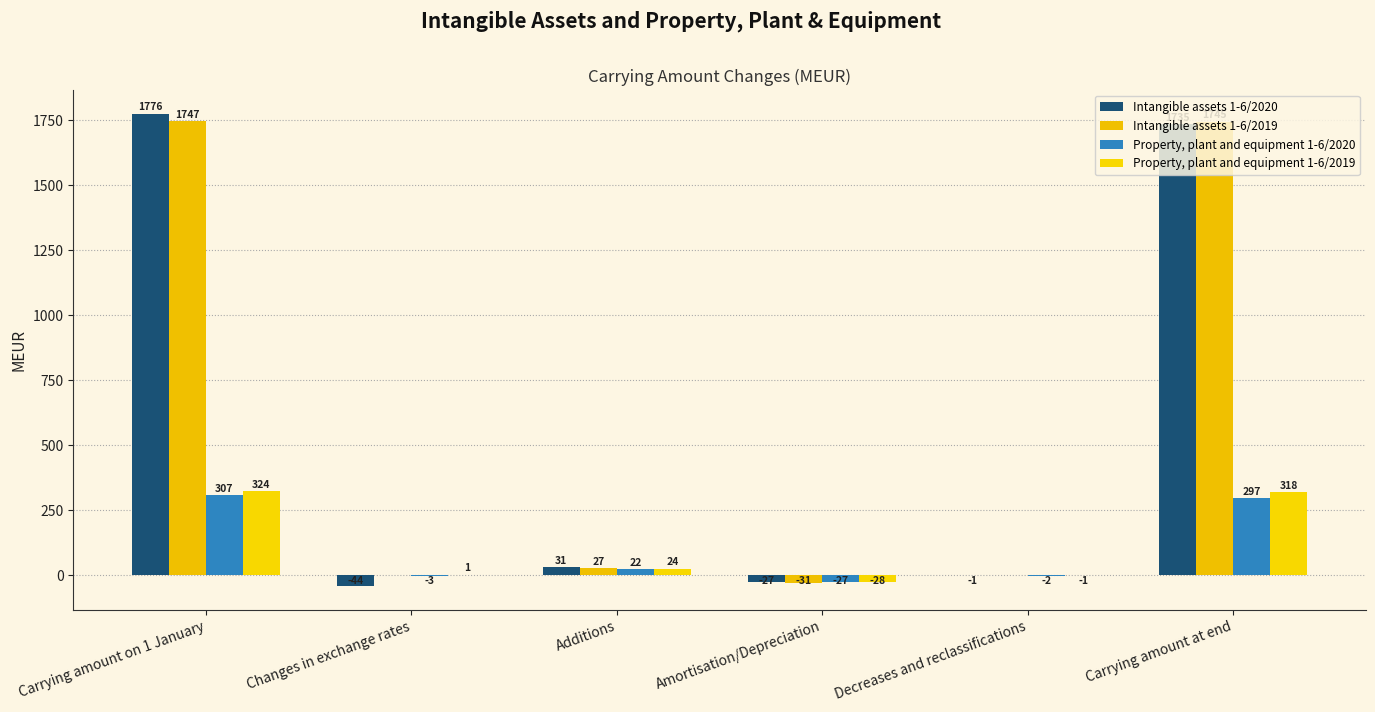

How many distinct data groups are displayed?

4